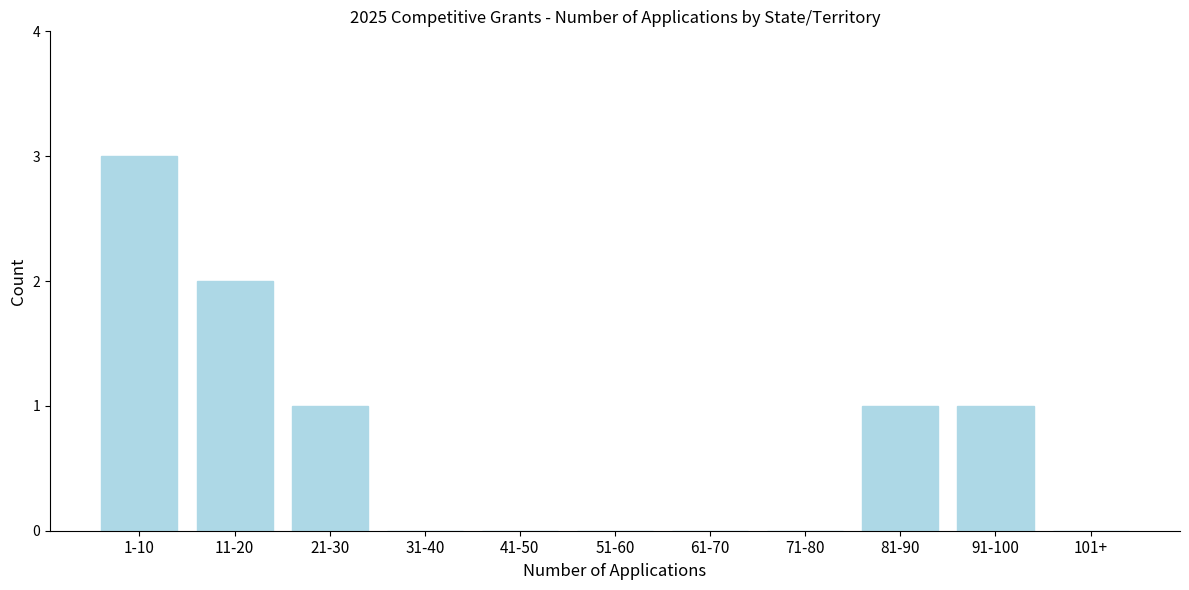

Reading left to right, extract all data points from this chart.

1-10=3	11-20=2	21-30=1	31-40=0	41-50=0	51-60=0	61-70=0	71-80=0	81-90=1	91-100=1	101+=0